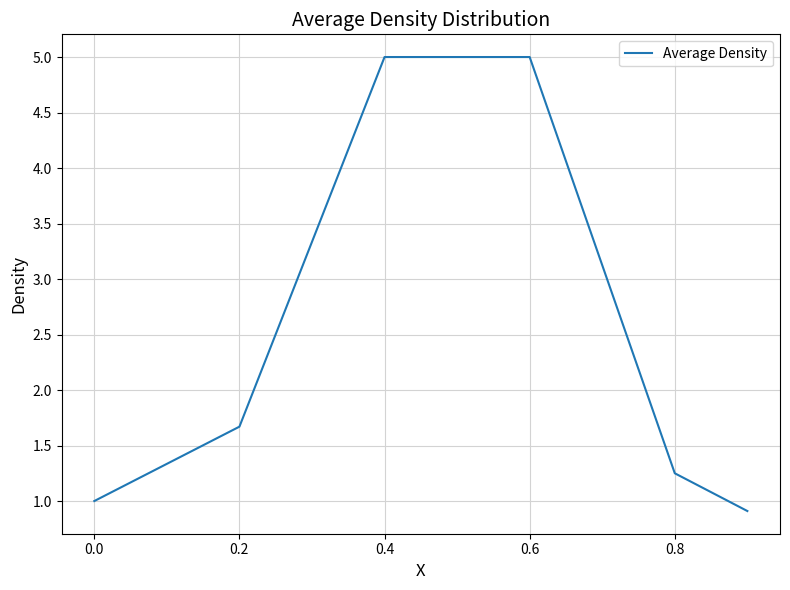

What is the minimum value shown in the chart?

0.9